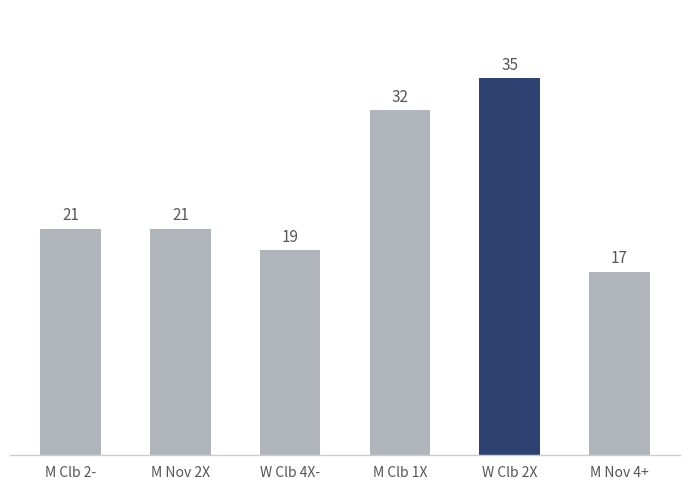

Is it true that the value at W Clb 2X is 35?

True